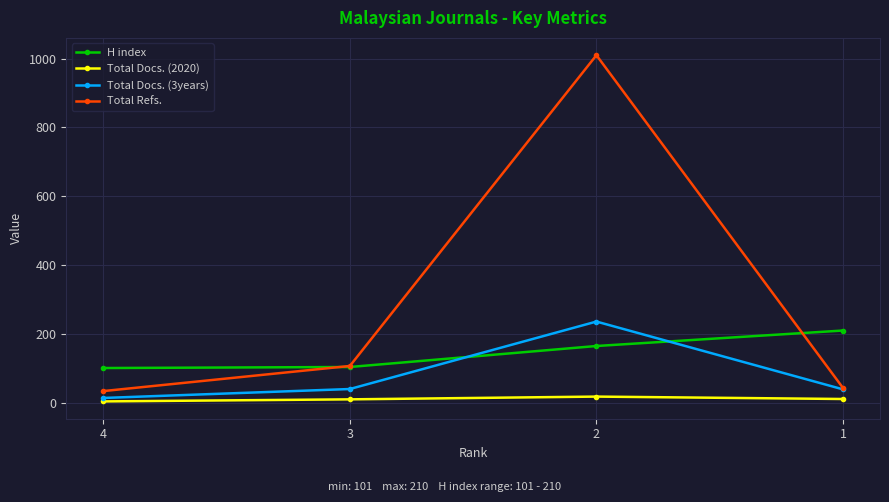

Between 4 and 1, which series saw the biggest shift?

H index